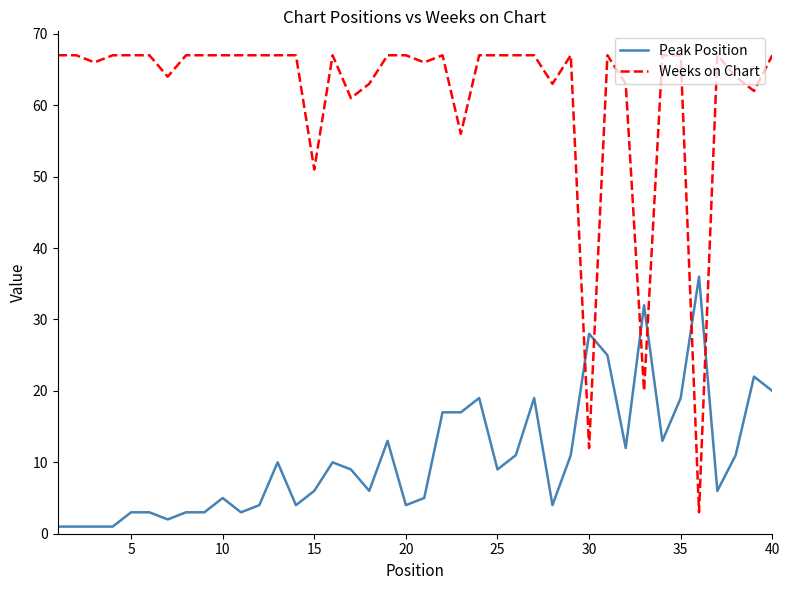

How many series are shown in this chart?

2